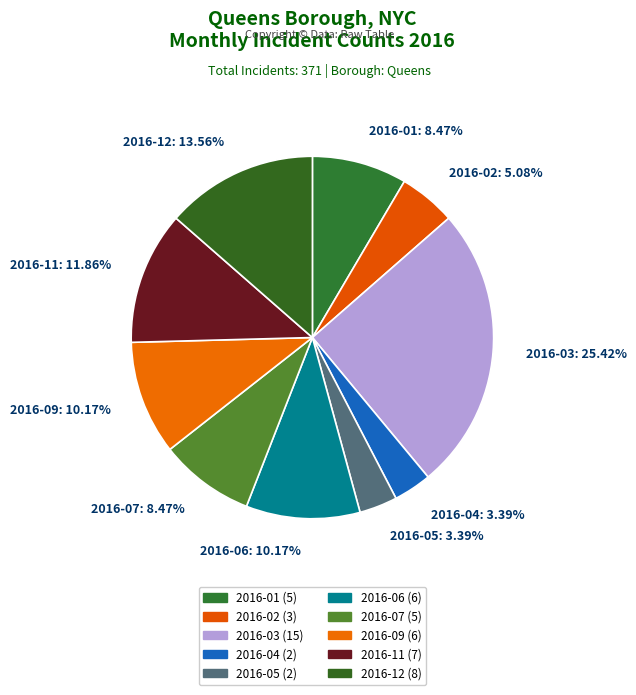

Combined, do 2016-09 and 2016-03 account for over 50%?

No